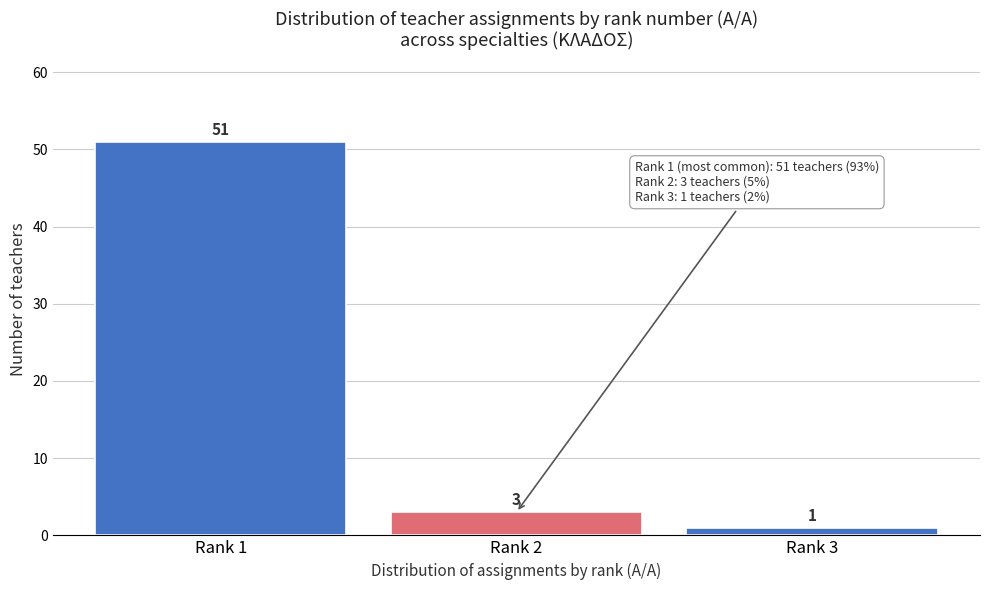

Reading right to left, transcribe all the data shown in this chart.

Rank 3=1	Rank 2=3	Rank 1=51